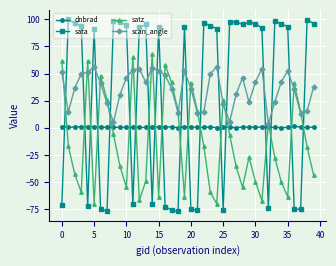

What is the average value of the sata series?

31.9